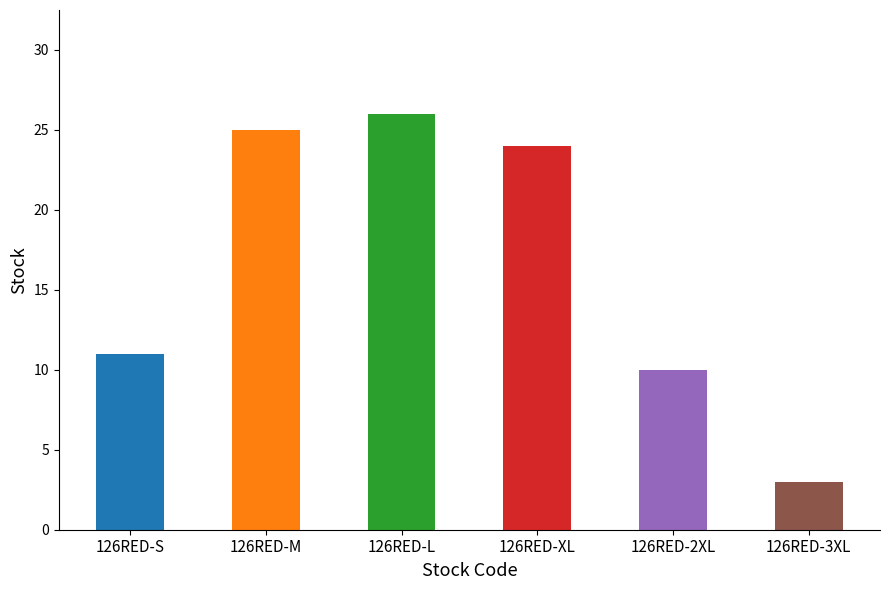

The value at 126RED-M is 36. True or false?

False